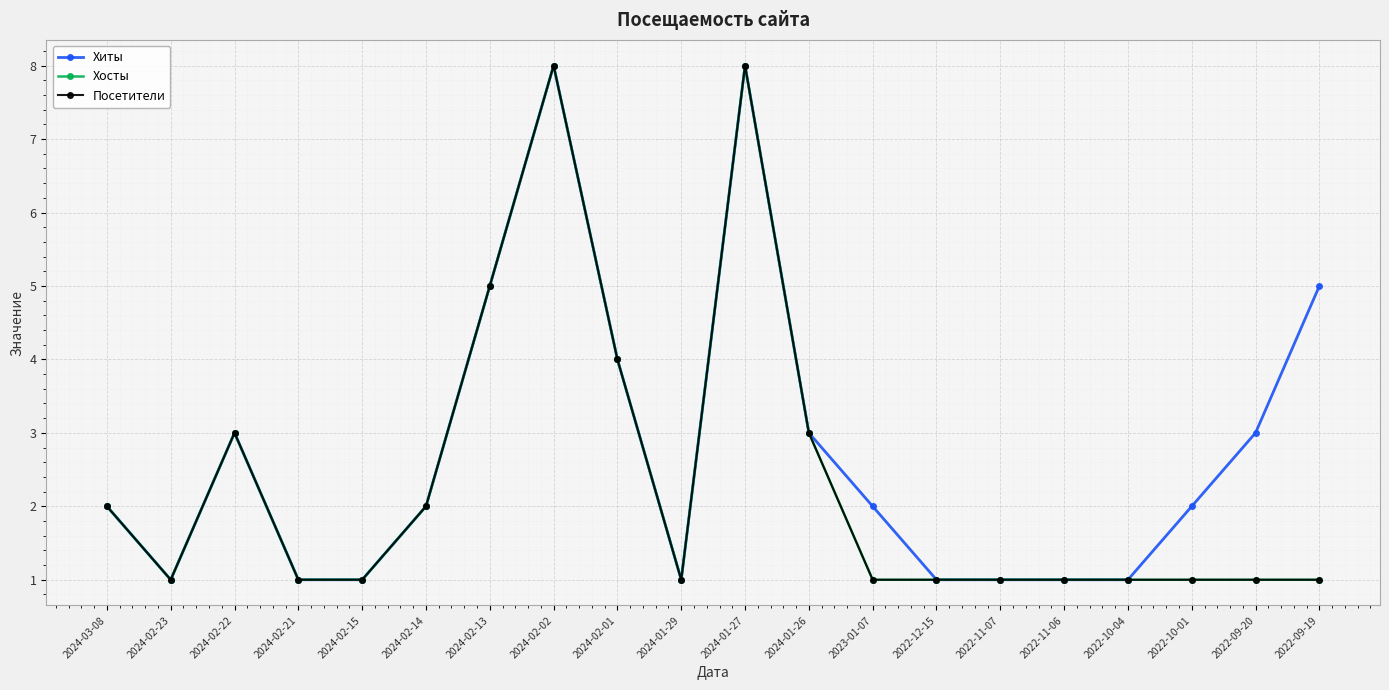

What is the lowest value of the Хосты series?

1